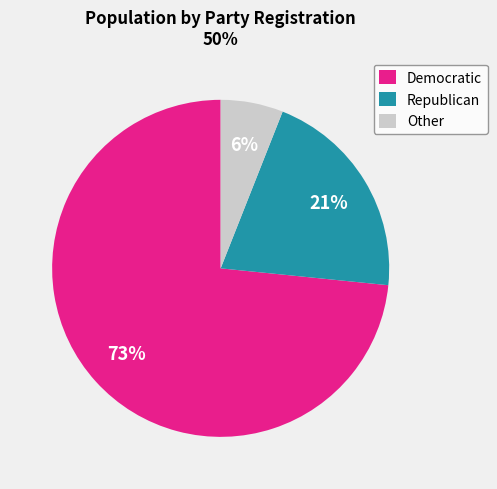

What percentage is the Other slice, to the nearest percent?

6%